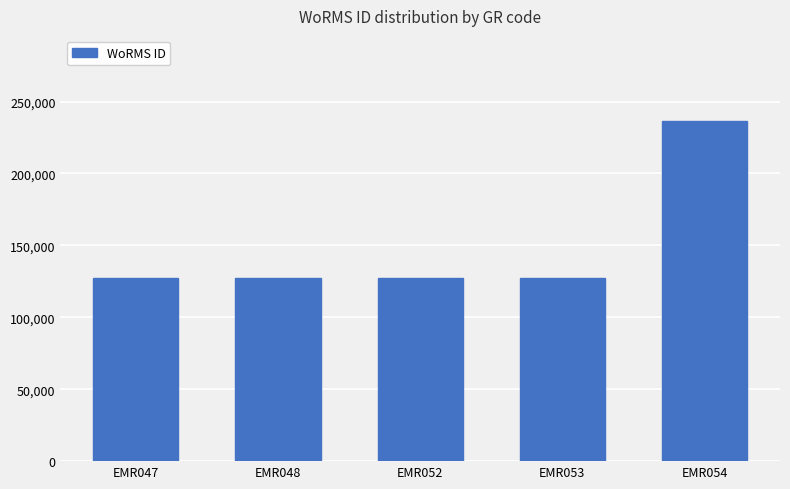

At which category does the chart reach its peak across all series?

EMR054